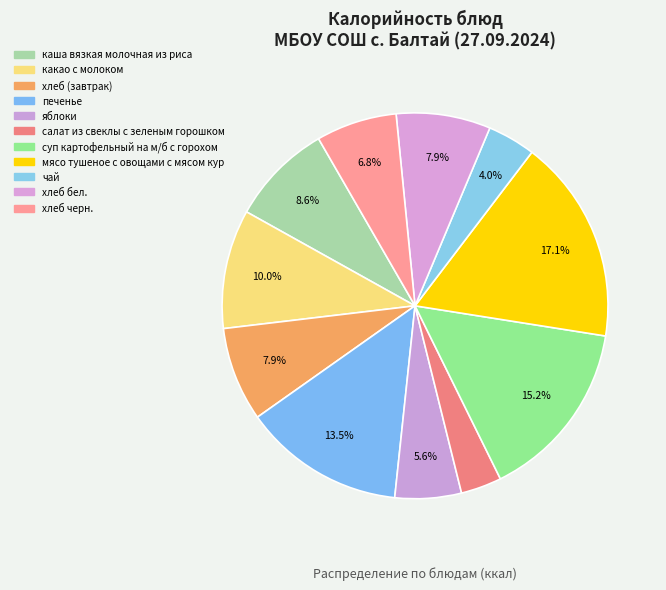

What is the total percentage of мясо тушеное с овощами с мясом кур and печенье?

30.7%